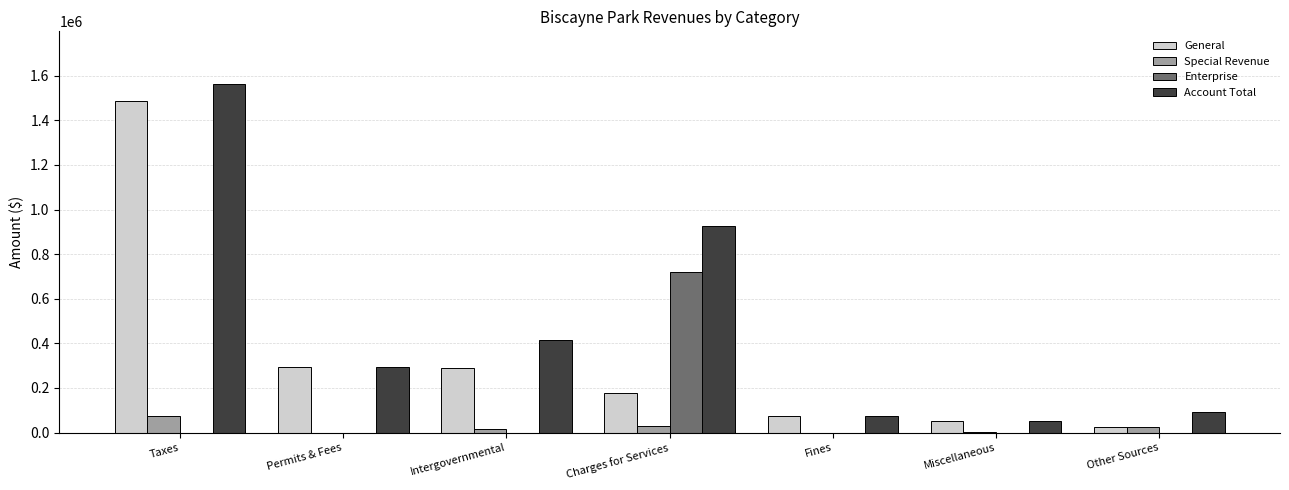

At which category is the sum across all series the highest?

Taxes